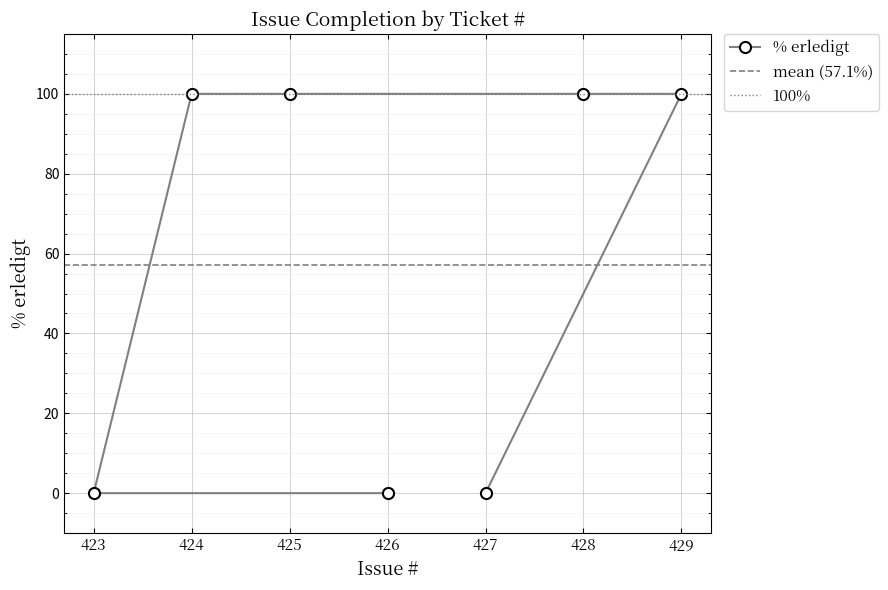

Does the chart display data point markers on the line(s)?

Yes